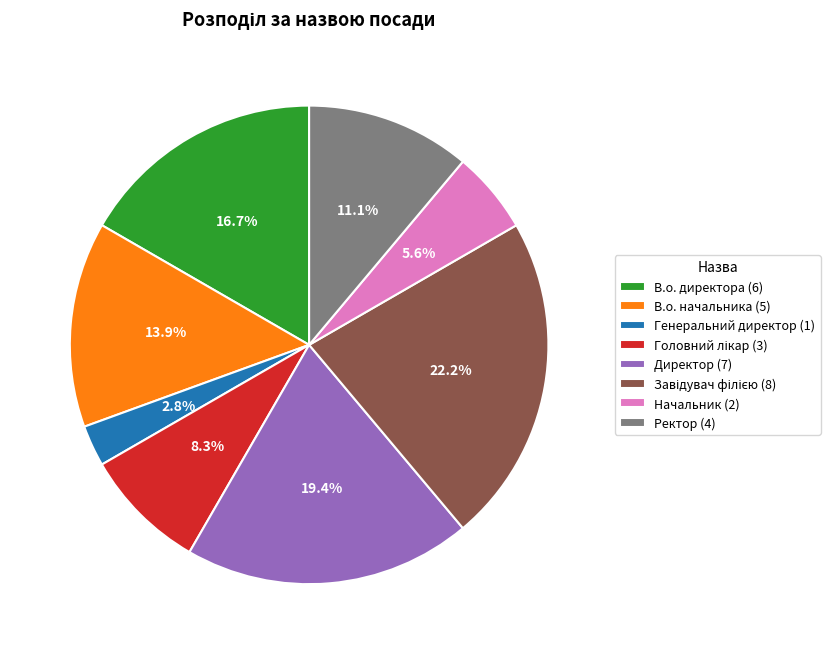

How many slices are in this pie chart?

8